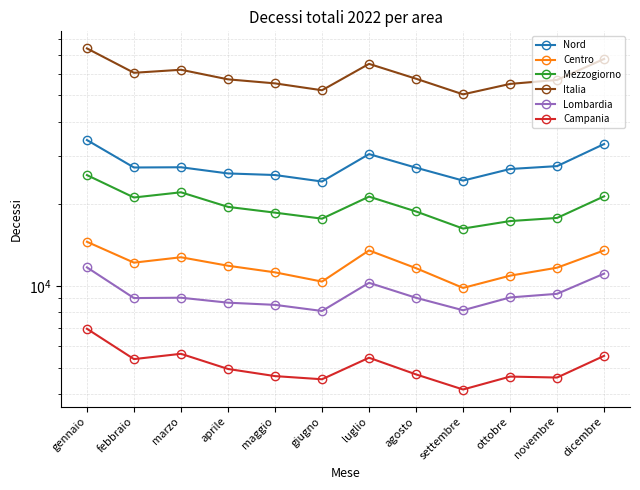

Reading left to right, what are all the values shown in this chart?

Nord: gennaio=34225	febbraio=27146	marzo=27199	aprile=25816	maggio=25473	giugno=24115	luglio=30397	agosto=27098	settembre=24302	ottobre=26802	novembre=27463	dicembre=33102
Centro: gennaio=14501	febbraio=12158	marzo=12724	aprile=11845	maggio=11202	giugno=10362	luglio=13481	agosto=11601	settembre=9822	ottobre=10893	novembre=11652	dicembre=13483
Mezzogiorno: gennaio=25462	febbraio=21072	marzo=22020	aprile=19467	maggio=18542	giugno=17624	luglio=21228	agosto=18724	settembre=16210	ottobre=17270	novembre=17733	dicembre=21285
Italia: gennaio=74188	febbraio=60376	marzo=61943	aprile=57128	maggio=55217	giugno=52101	luglio=65106	agosto=57423	settembre=50334	ottobre=54965	novembre=56848	dicembre=67870
Lombardia: gennaio=11683	febbraio=9015	marzo=9043	aprile=8672	maggio=8513	giugno=8085	luglio=10255	agosto=9036	settembre=8134	ottobre=9065	novembre=9345	dicembre=11084
Campania: gennaio=6958	febbraio=5386	marzo=5632	aprile=4956	maggio=4666	giugno=4543	luglio=5449	agosto=4733	settembre=4167	ottobre=4647	novembre=4610	dicembre=5537